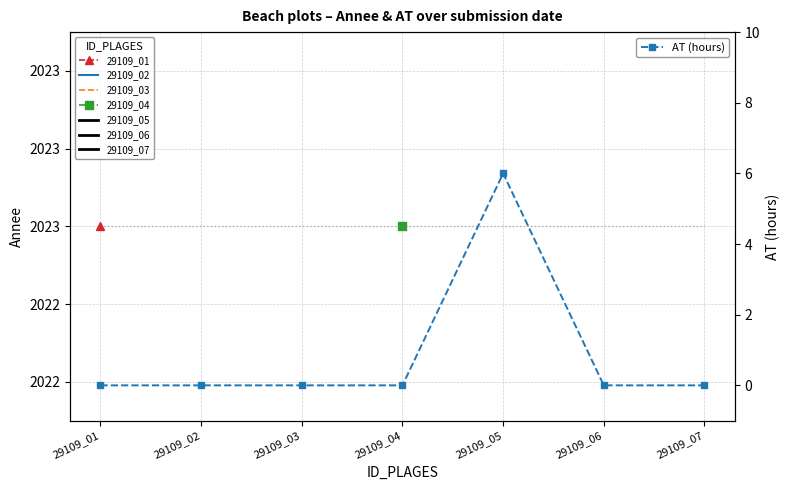

Reading right to left, transcribe all the data shown in this chart.

0	0	6	0	0	0	0